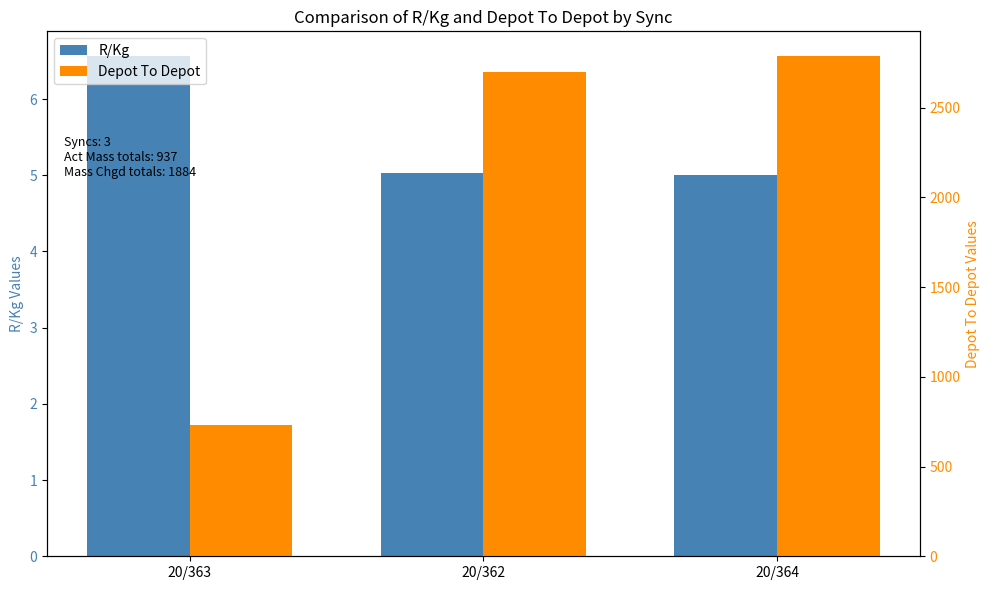

Reading right to left, list all the values displayed in this chart.

R/Kg: 20/364=5.0	20/362=5.0	20/363=6.6
Depot To Depot: 20/364=2785.2	20/362=2699.4	20/363=732.6